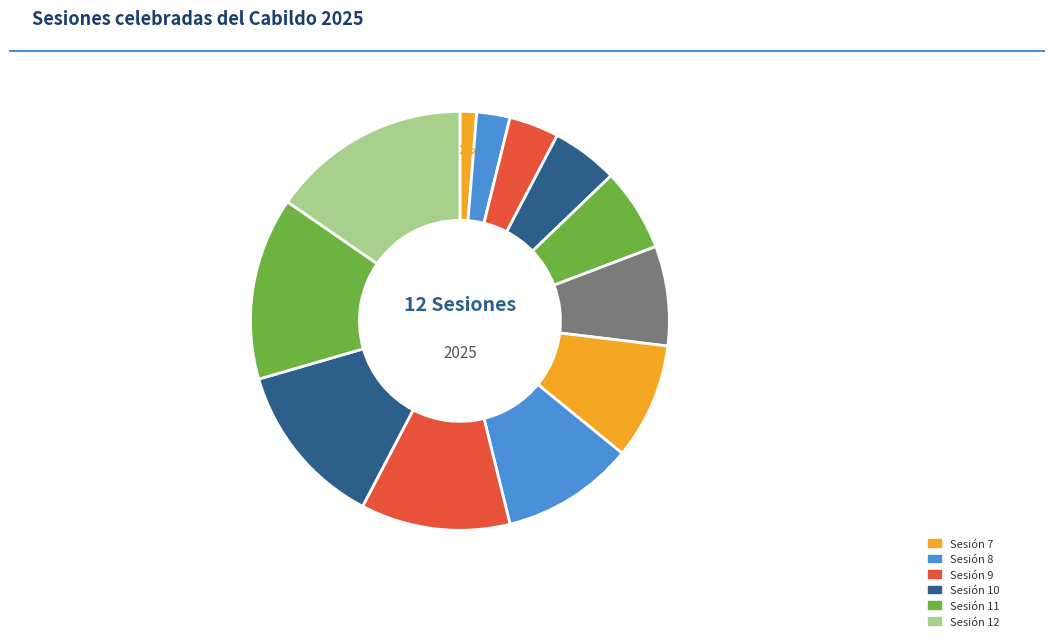

How many slices are in this pie chart?

12